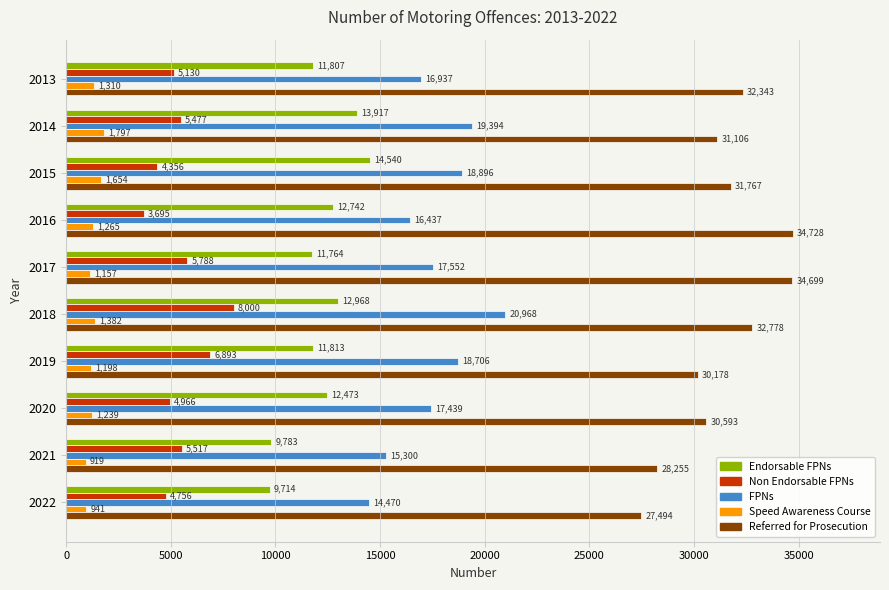

The value of Non Endorsable FPNs at 2019 is 6893. True or false?

True